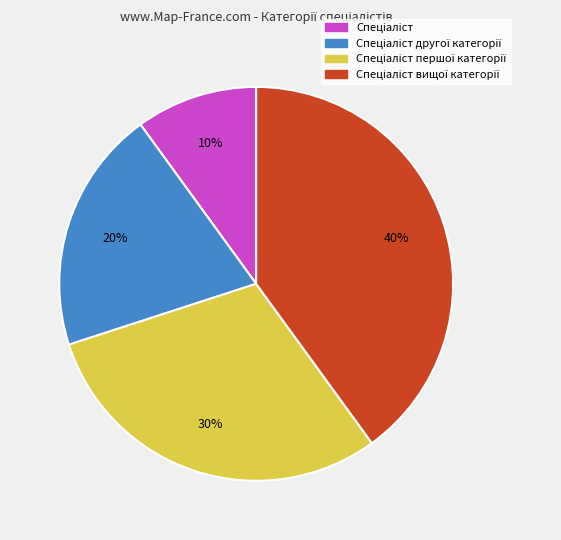

To the nearest percent, what is the average slice percentage?

25%